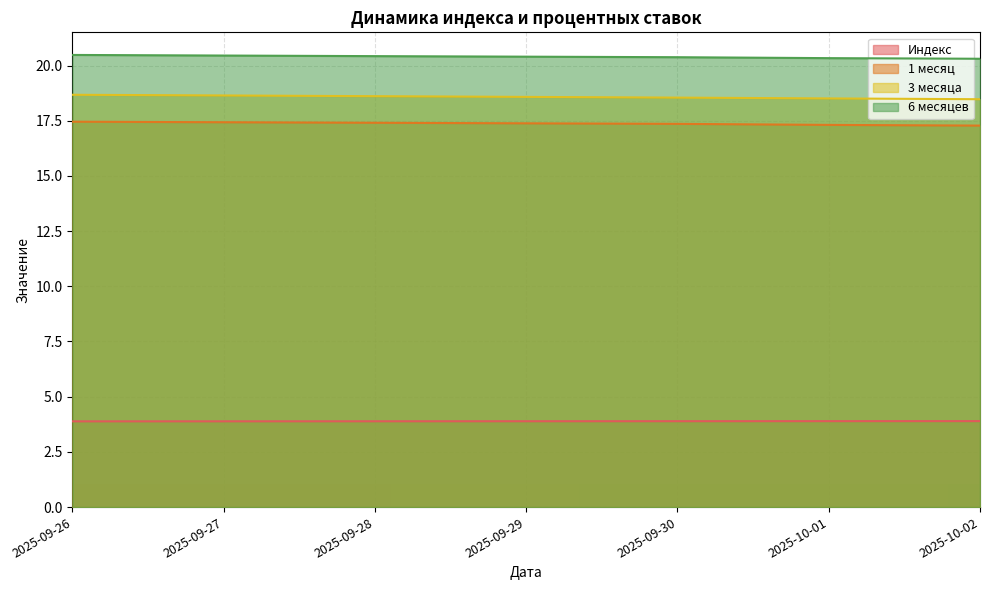

Is the value of 1 месяц at 2025-09-28 greater than the value of 6 месяцев at 2025-10-02?

No